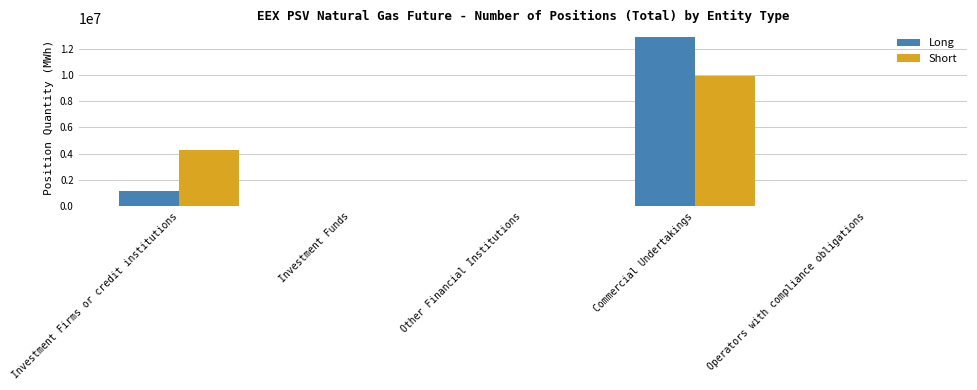

The value of Long at Commercial Undertakings is 21887116. True or false?

False